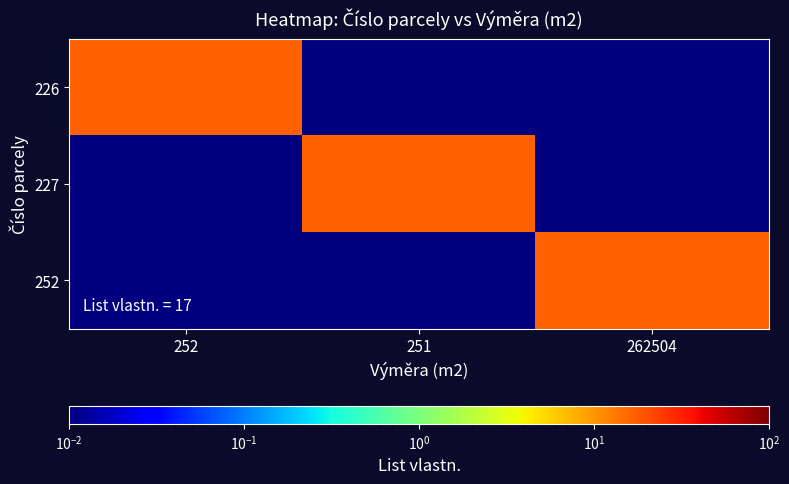

What is the spread (max minus min) of values at 252?

17.0